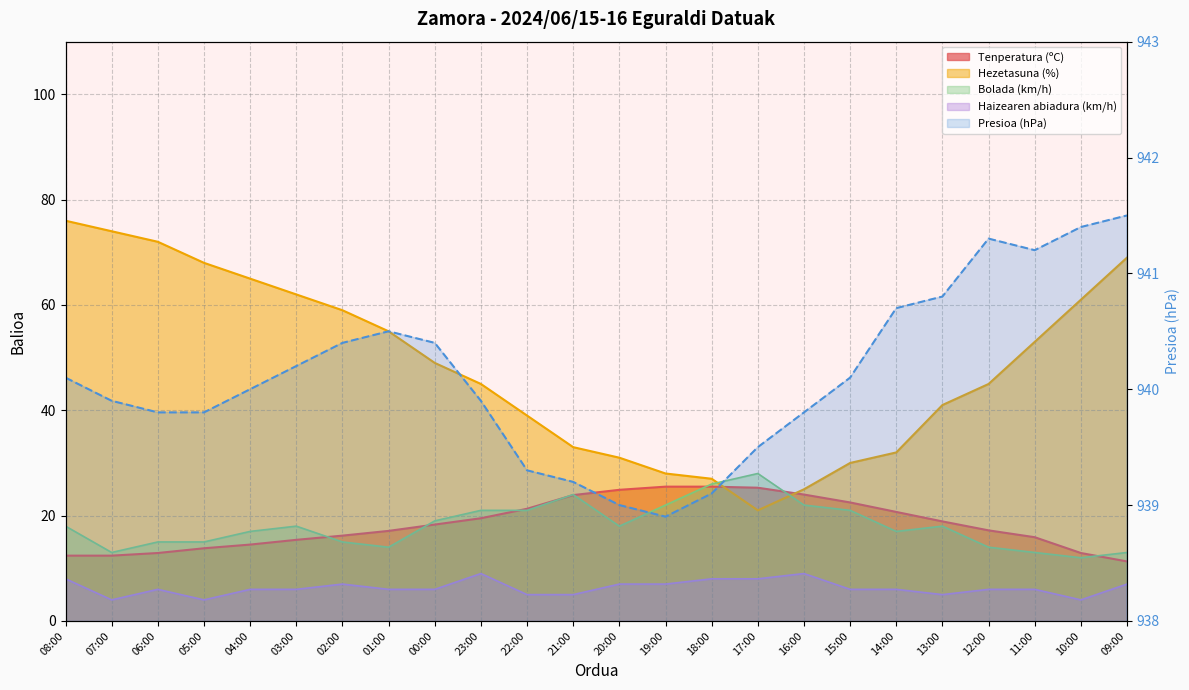

Between 07:00 and 00:00, which series saw the biggest shift?

Hezetasuna (%)